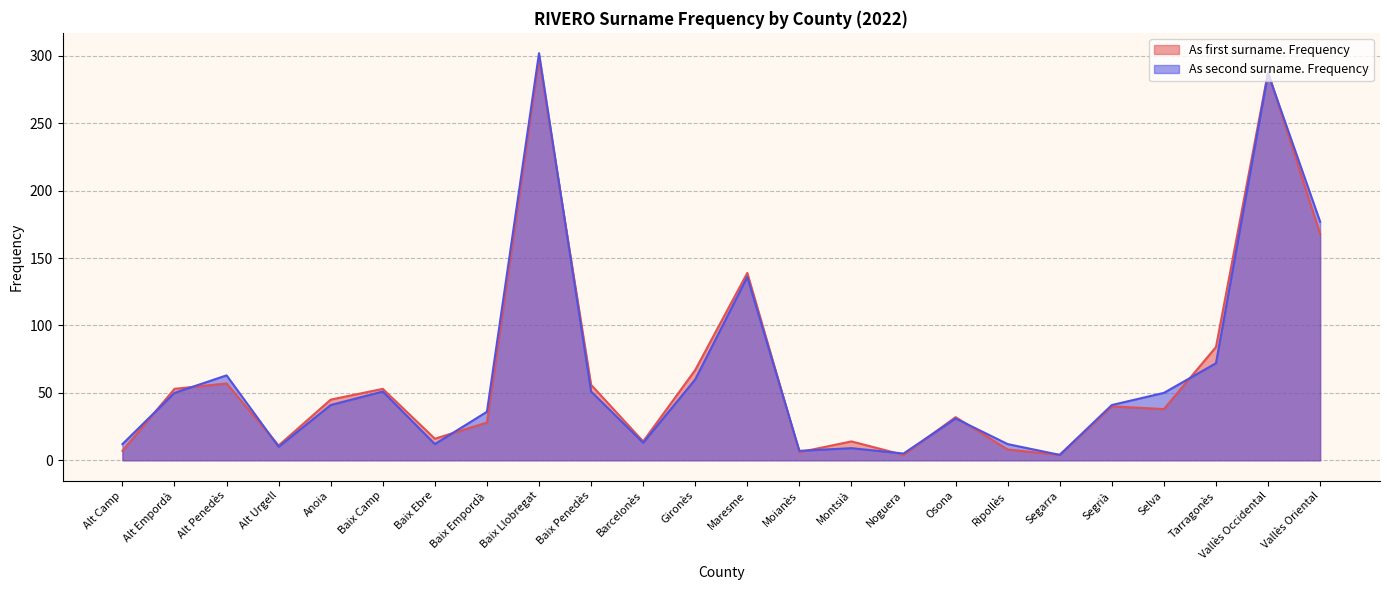

List the series in order of their peak value, lowest first.

As first surname. Frequency, As second surname. Frequency